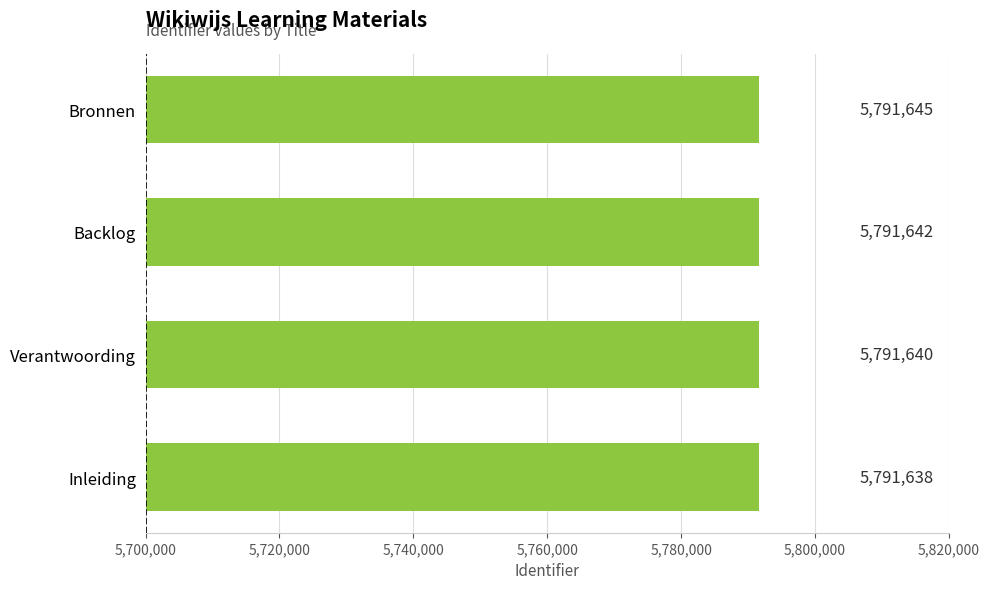

At which category does the chart reach its peak across all series?

Bronnen